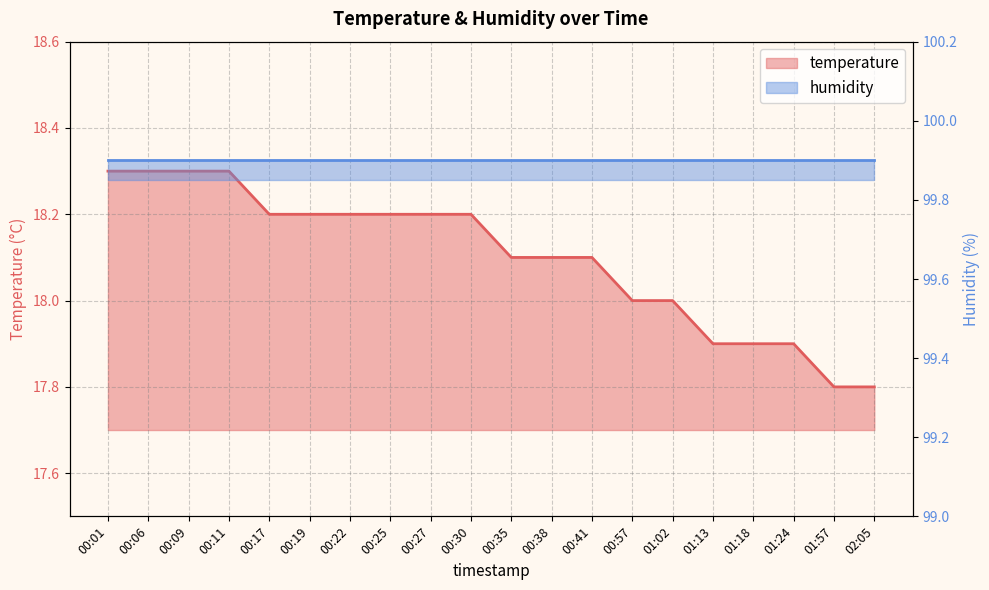

Reading left to right, transcribe all the data shown in this chart.

18.3	18.3	18.3	18.3	18.2	18.2	18.2	18.2	18.2	18.2	18.1	18.1	18.1	18.0	18.0	17.9	17.9	17.9	17.8	17.8